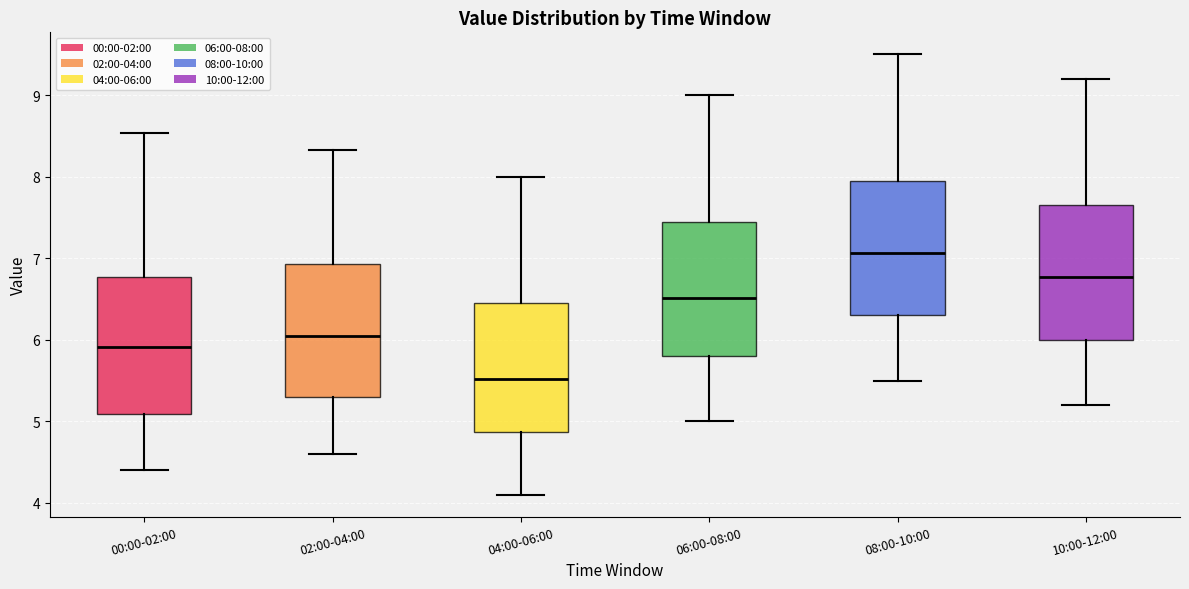

Which box has the highest median line?

08:00-10:00